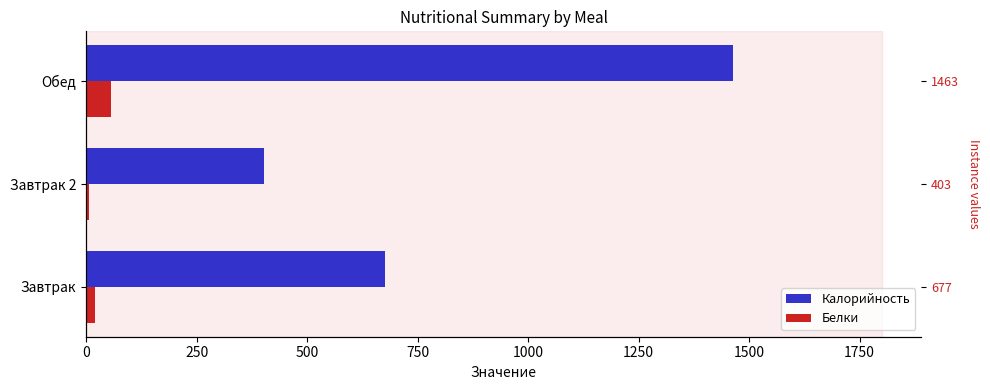

Does the chart contain stacked bars?

No